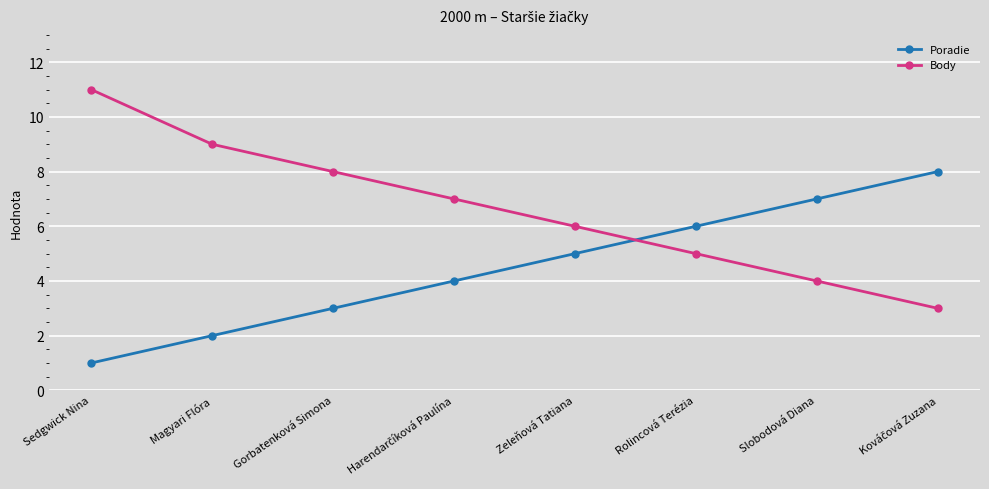

What is the difference between the highest and lowest values at Sedgwick Nina?

10